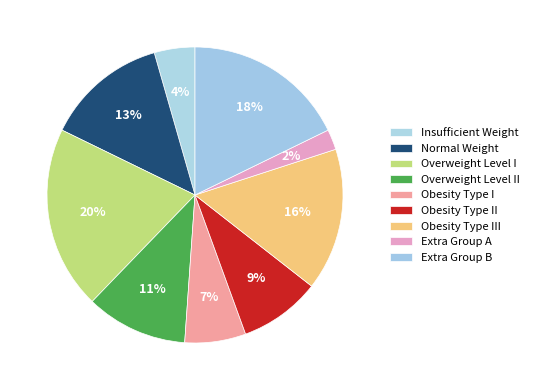

How many segments does this pie chart have?

9